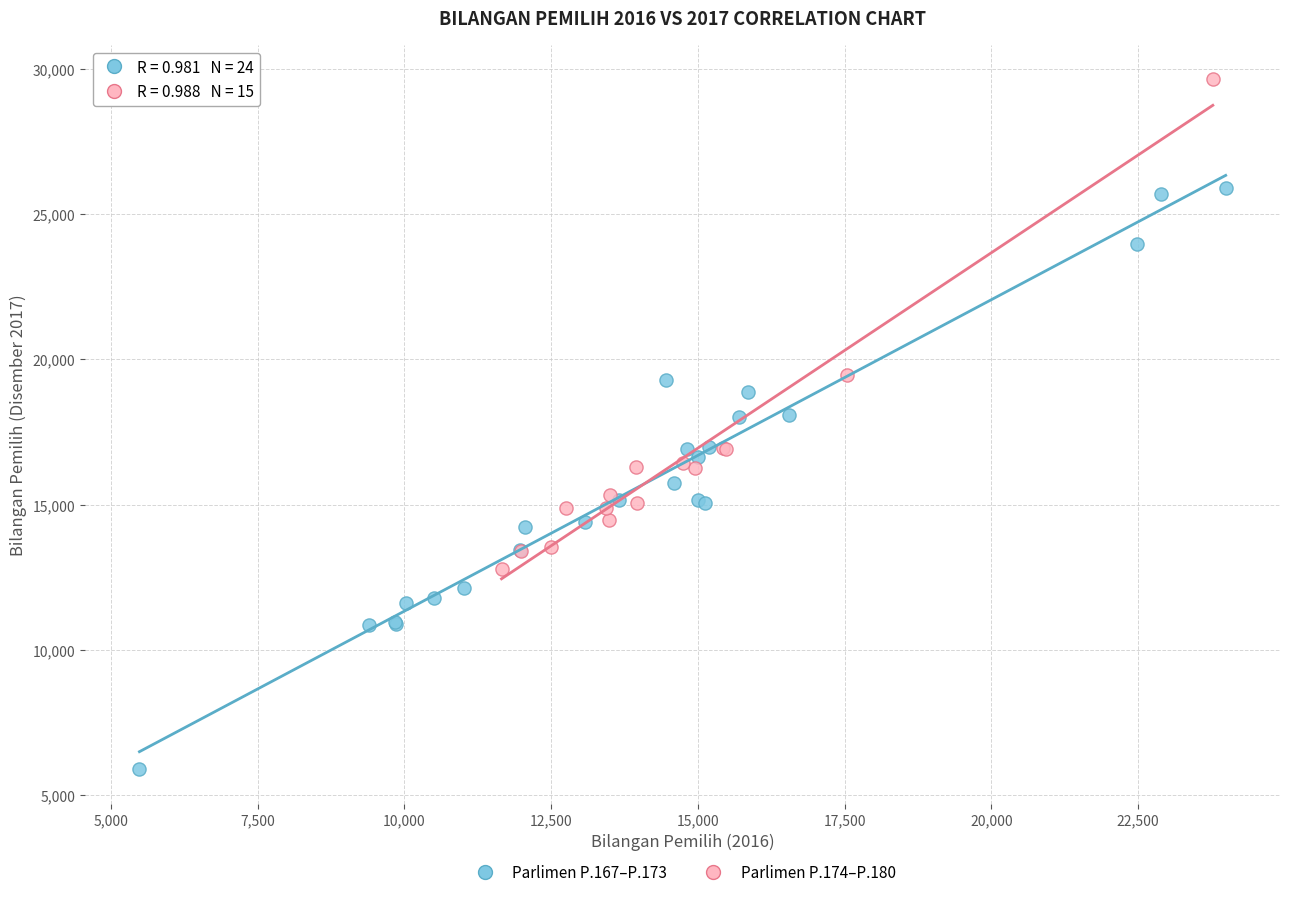

Which series has the widest spread of Y values?

Parlimen P.167–P.173